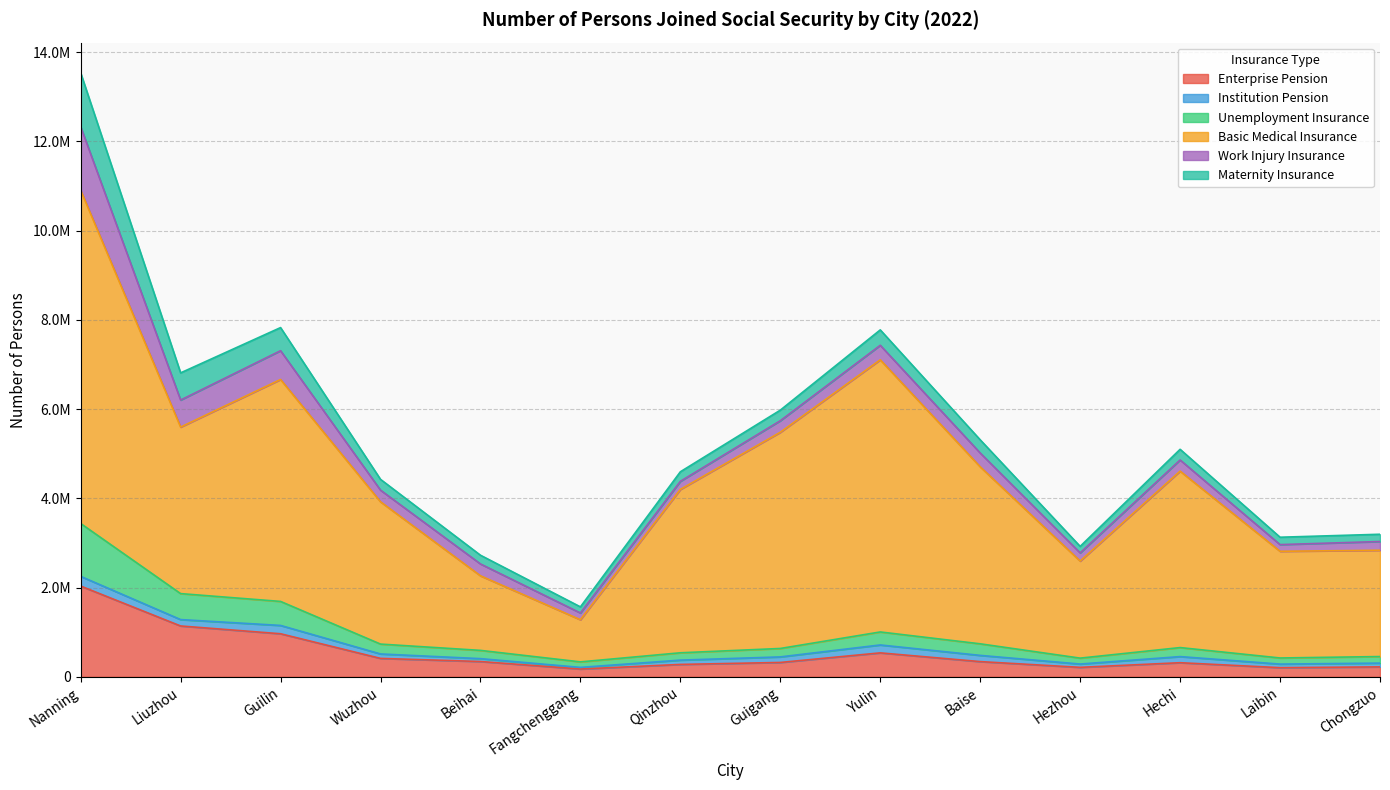

Which category has the lowest value in the Unemployment Insurance series?

Fangchenggang